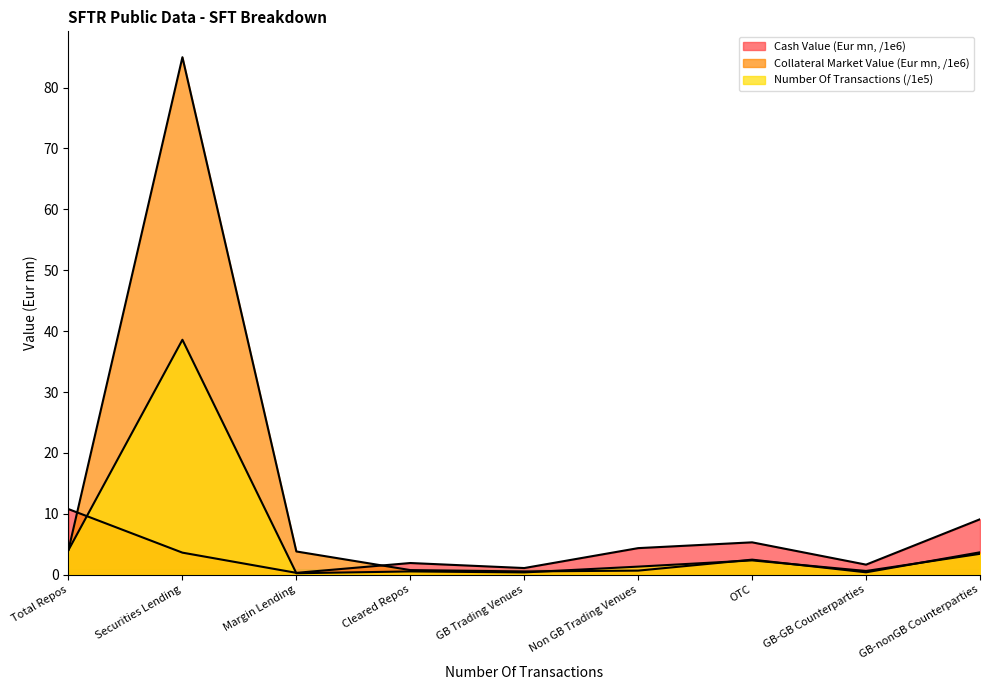

What is the difference between the highest and lowest values at GB Trading Venues?

0.7